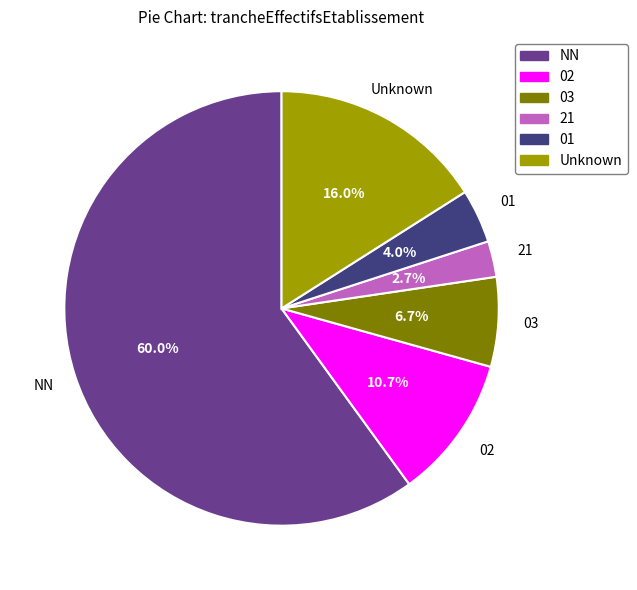

What portion of the pie excludes Unknown?

84.0%